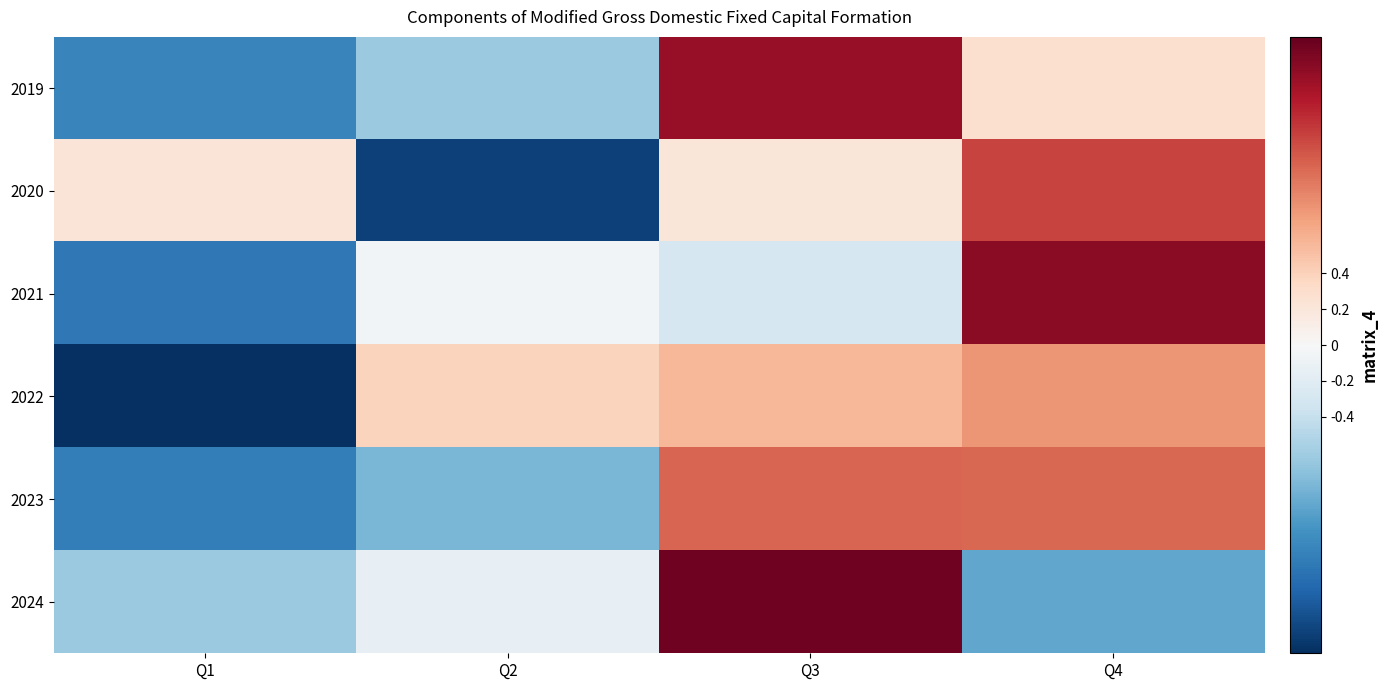

Reading left to right, what are all the values shown in this chart?

2019: Q1=-1.1	Q2=-0.6	Q3=1.5	Q4=0.3
2020: Q1=0.2	Q2=-1.6	Q3=0.2	Q4=1.2
2021: Q1=-1.2	Q2=-0.0	Q3=-0.3	Q4=1.6
2022: Q1=-1.7	Q2=0.4	Q3=0.6	Q4=0.8
2023: Q1=-1.2	Q2=-0.8	Q3=1.0	Q4=1.0
2024: Q1=-0.6	Q2=-0.1	Q3=1.7	Q4=-0.9